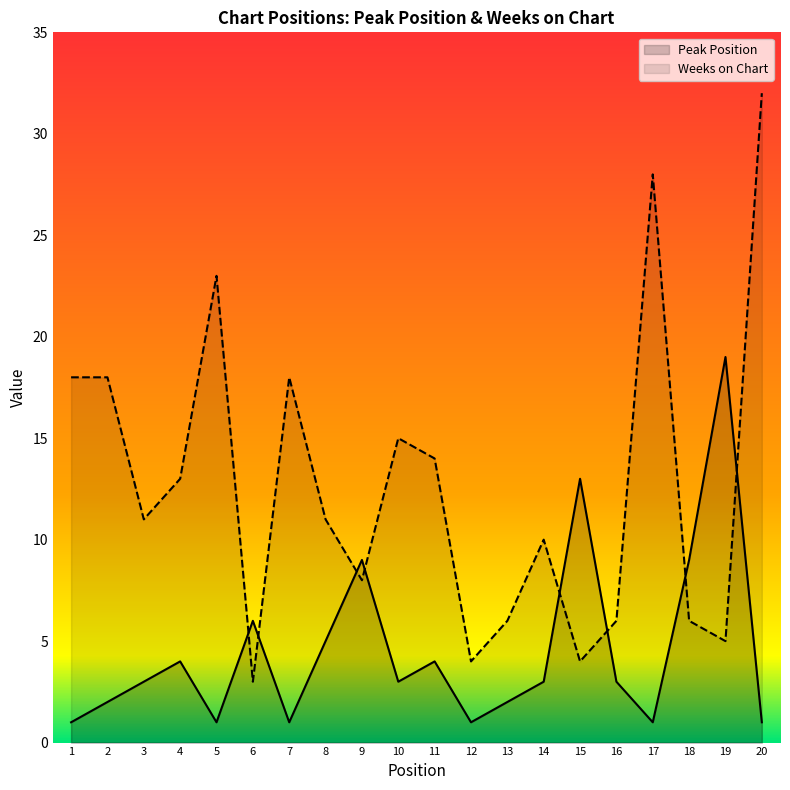

What is the value of the Weeks on Chart point at the 12th from the left?

4